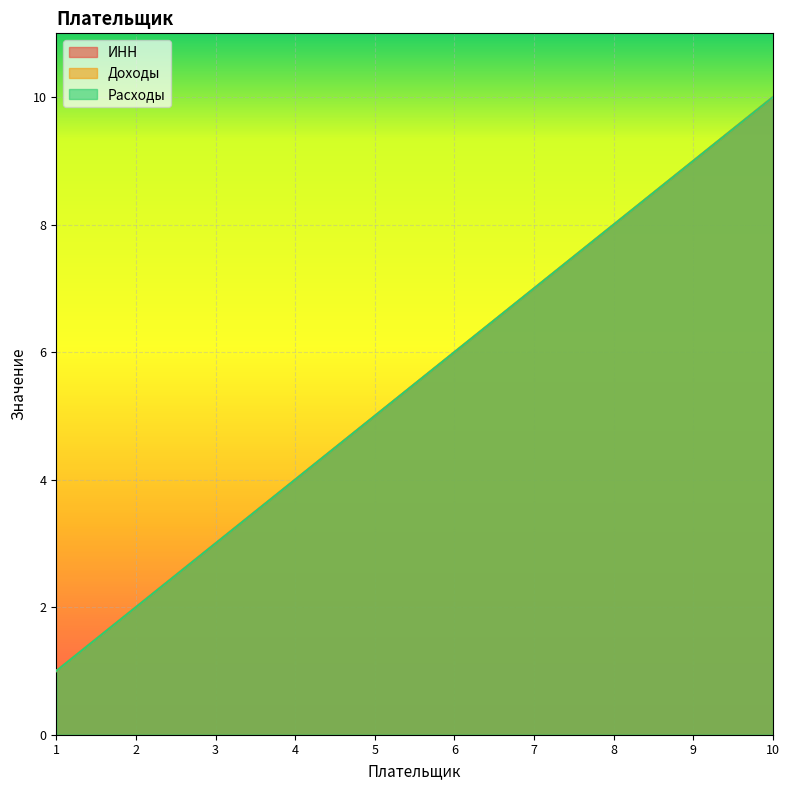

What is the minimum value shown in the chart?

1